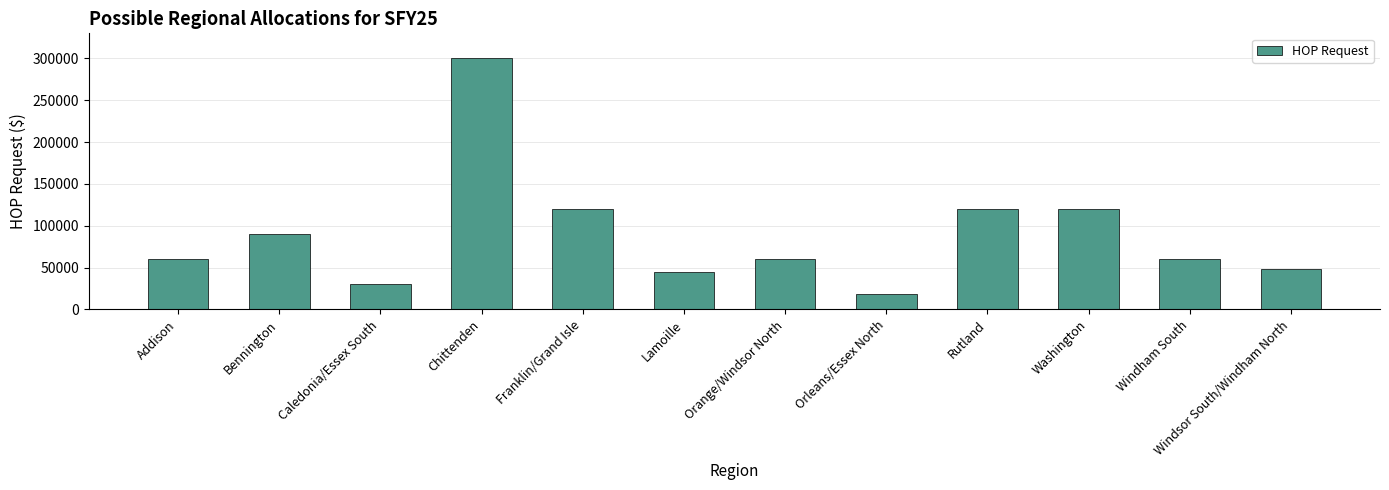

Count the number of categories in the chart.

12